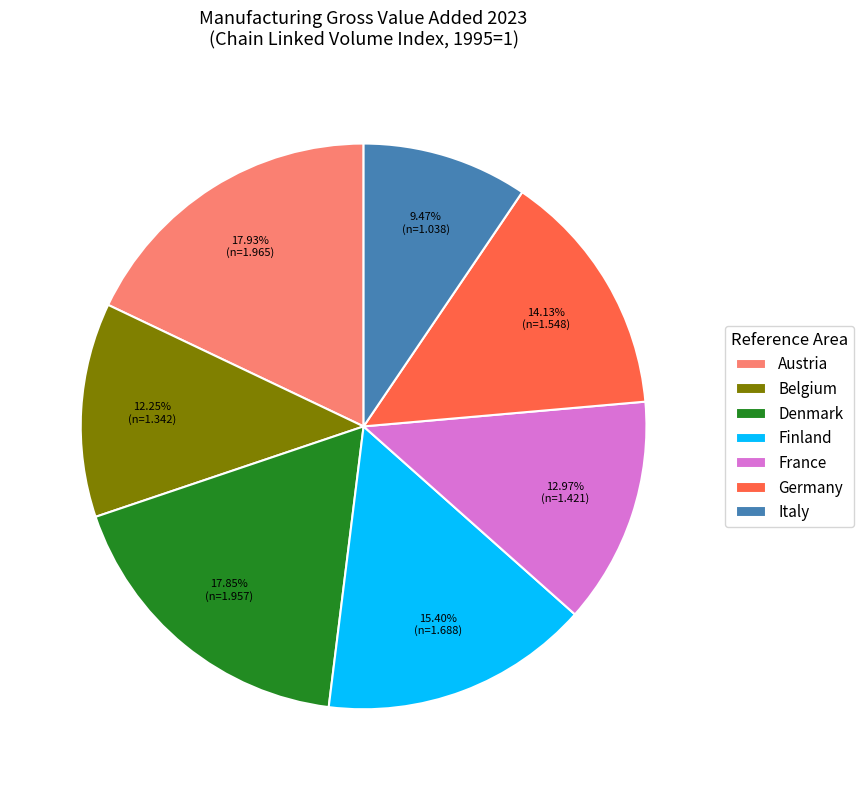

To the nearest percent, what is the average slice percentage?

14%